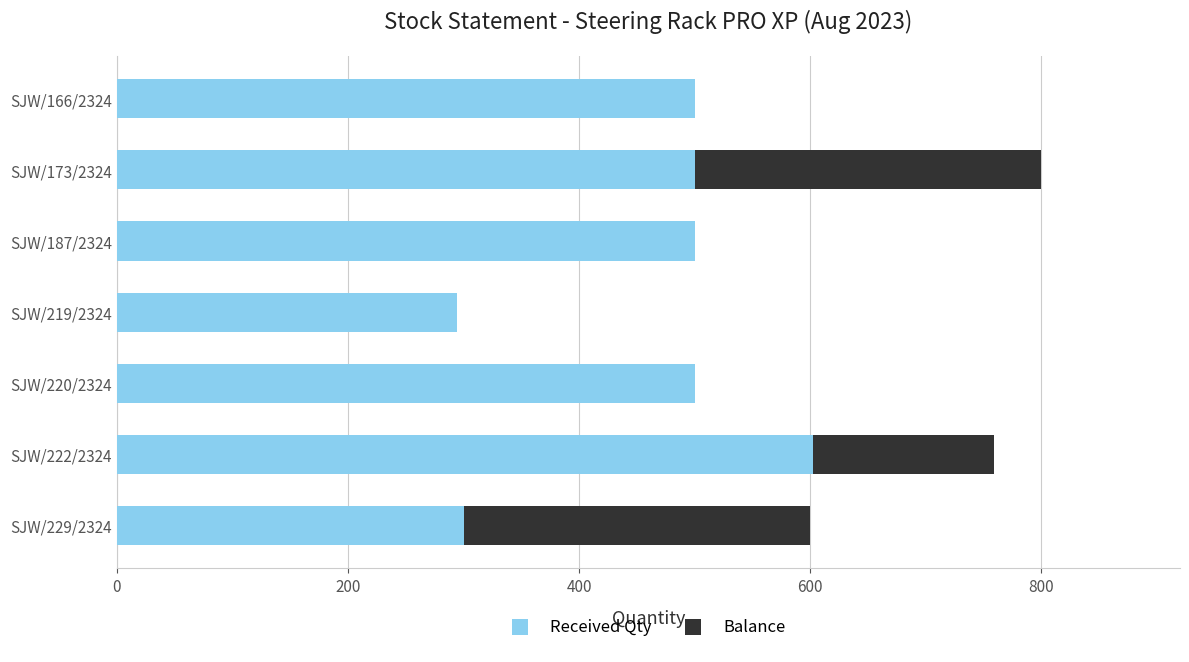

At which label does Received Qty reach its peak?

SJW/222/2324